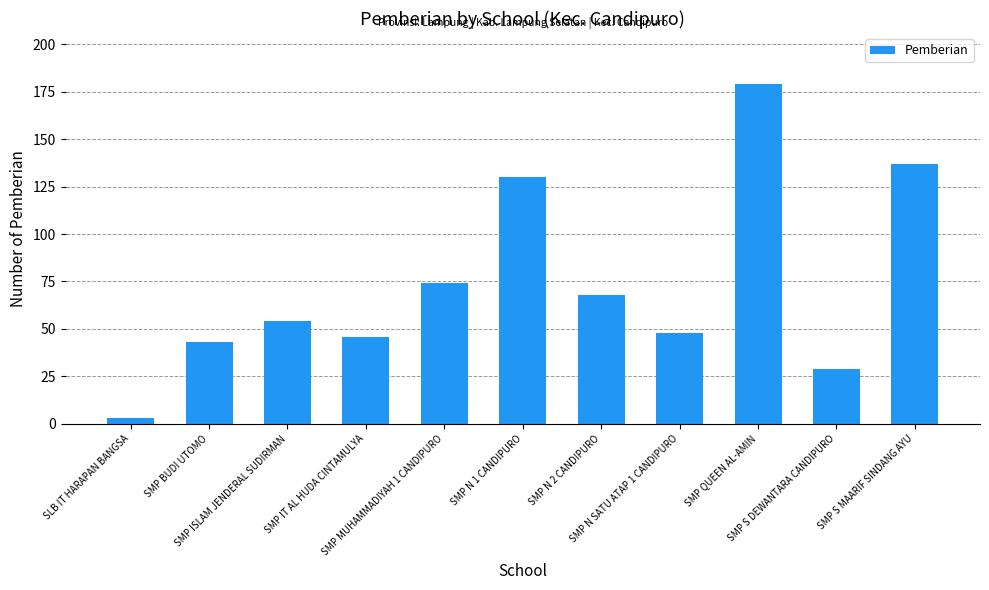

The value at SMP ISLAM JENDERAL SUDIRMAN is 54. True or false?

True